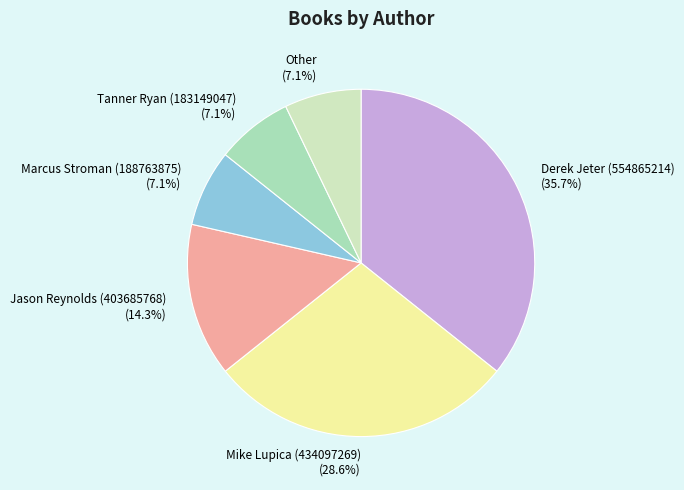

To the nearest percent, what portion does Marcus Stroman (188763875) represent?

7%